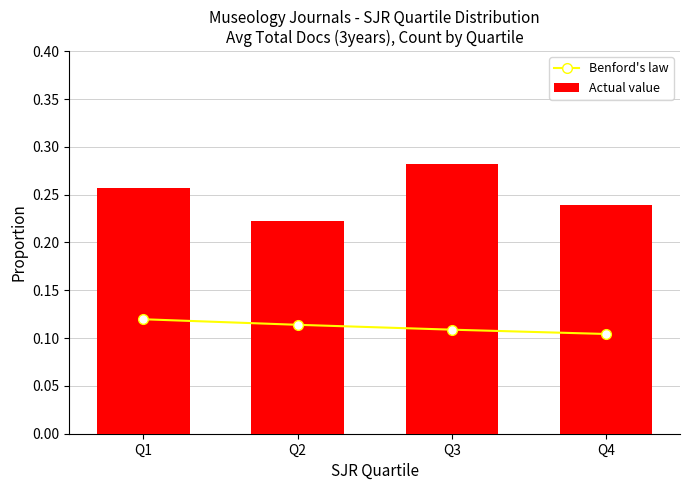

Reading left to right, extract all data points from this chart.

Benford's law: 0.1	0.1	0.1	0.1
Actual value: 0.3	0.2	0.3	0.2